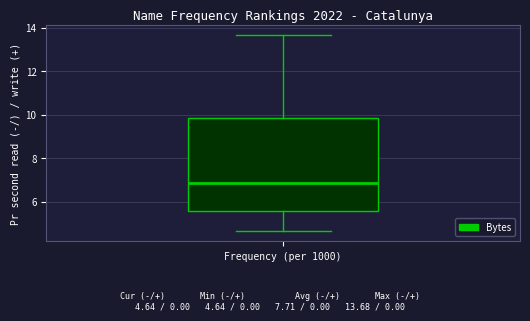

Read this box plot against the y-axis: the position of the median line, the range covered by the box, and the ends of both whiskers. The values are not printed on the chart, so give them approximately, as read against the axis.

median 6.8, box 5.6 to 9.8, whiskers 4.6 to 13.6